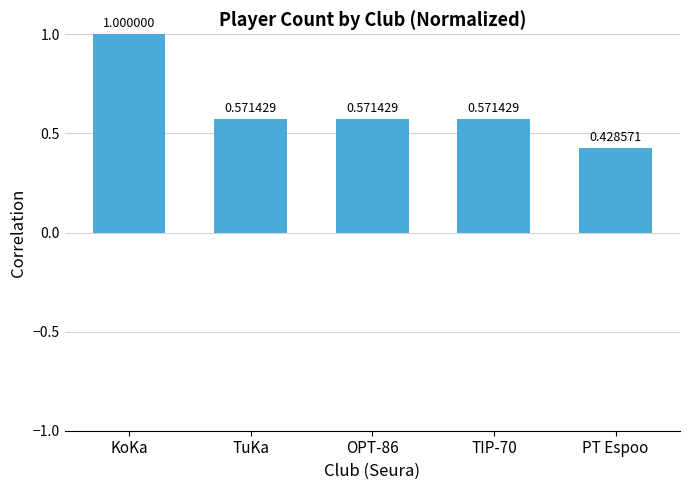

What is the sum of the values at TuKa and OPT-86?

1.1